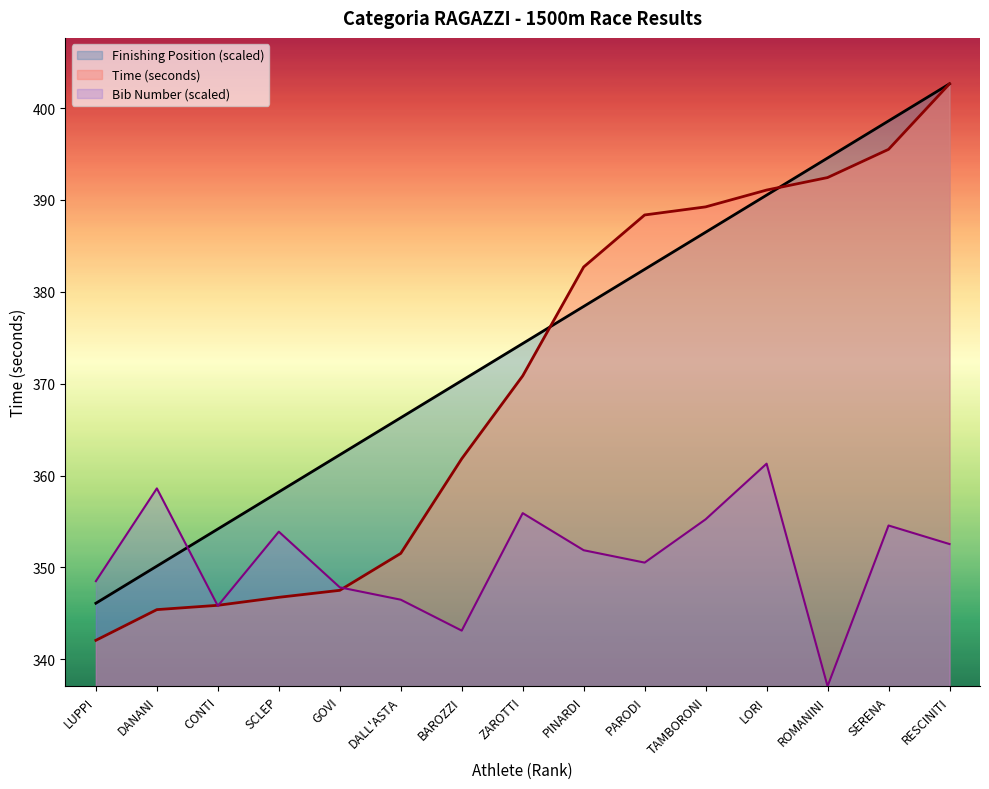

True or false: Bib Number and Finishing Position cross at least once.

True